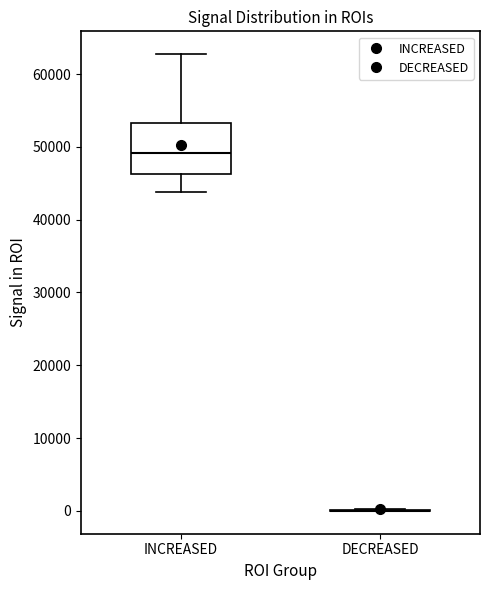

Reading left to right, read every box against the y-axis: the position of its median line, the range the box covers, and the ends of its whiskers. The values are not printed on the chart, so give them approximately, as read against the axis.

INCREASED: median 49000, box 46000 to 53000, whiskers 44000 to 63000
DECREASED: box collapsed to a line at 0, whiskers 0 to 0